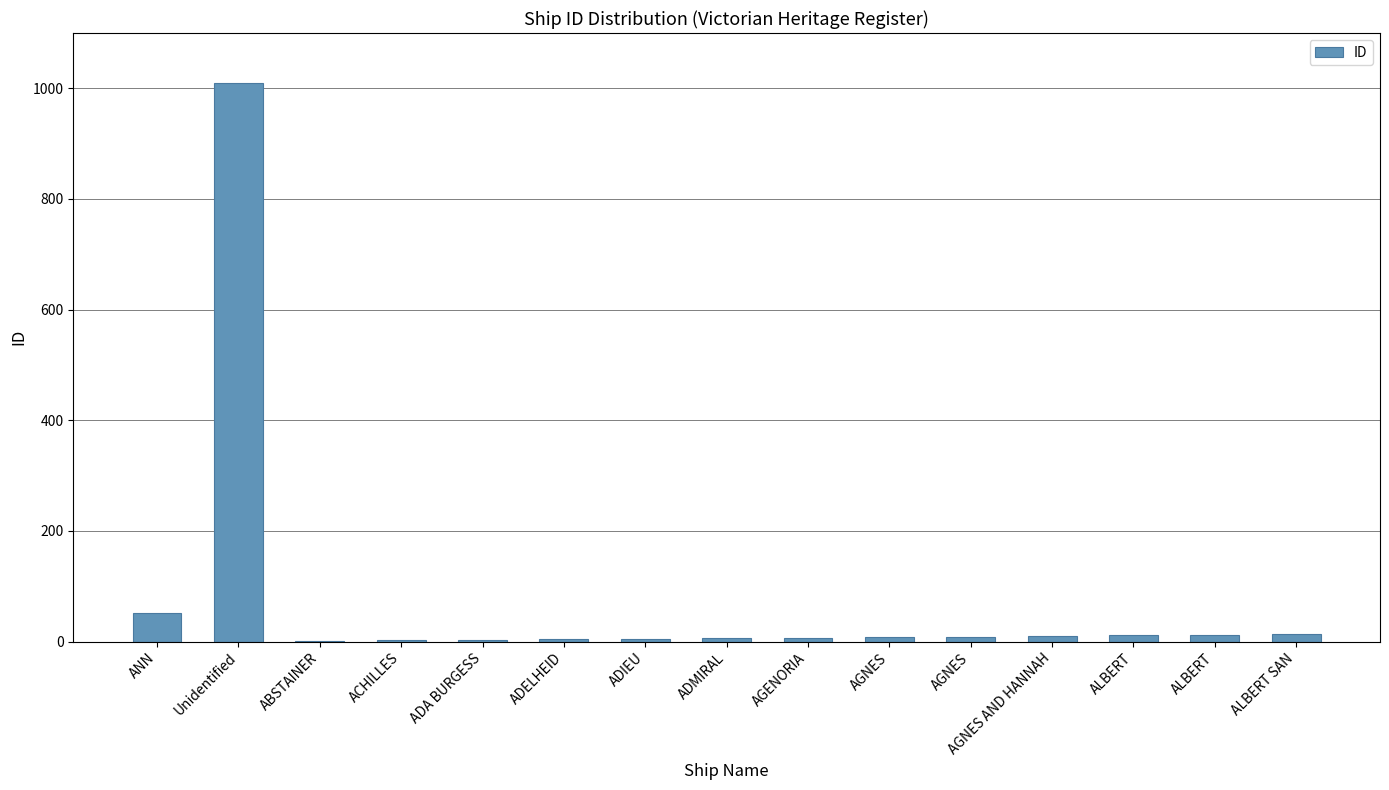

The value at ADMIRAL is 6. True or false?

True